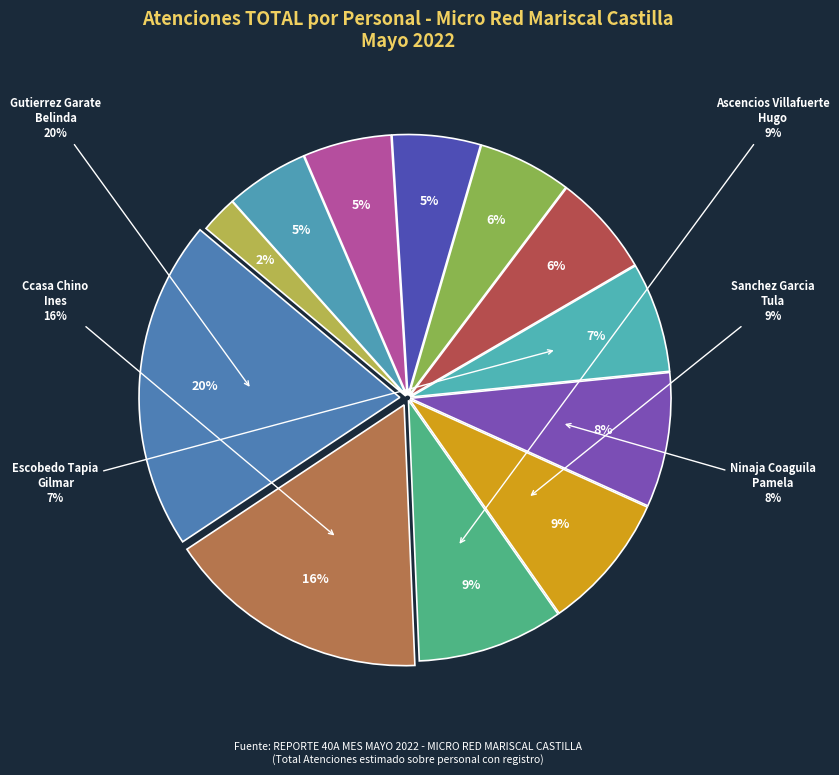

What percentage is NOT represented by RAMOS LUPACA, CIRIANA LILIANA?

93.7%